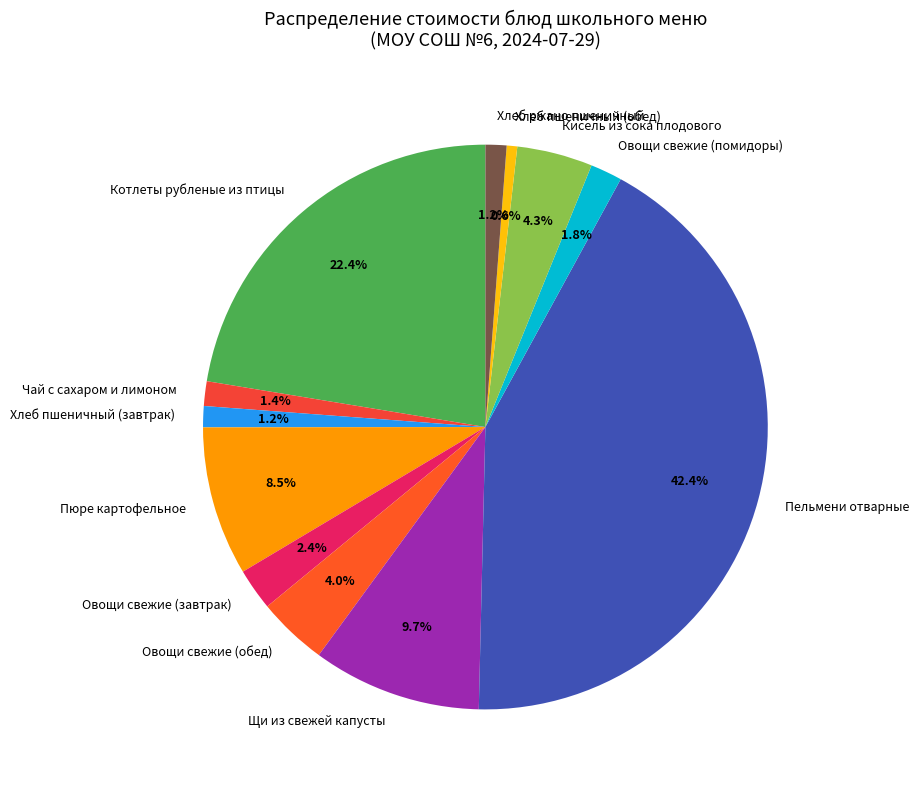

Is the sum of Пельмени отварные and Кисель из сока плодового greater than half?

No